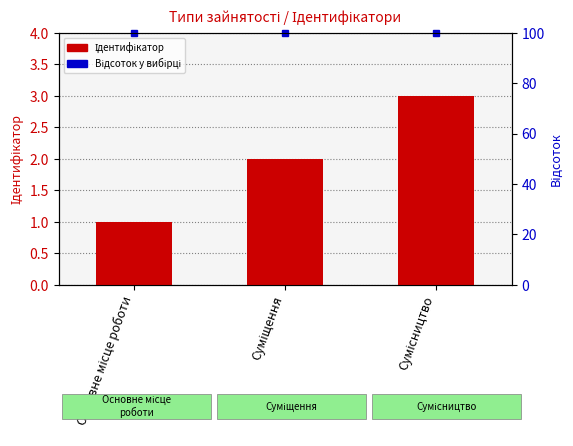

Count the values in the range 1 to 3.

3